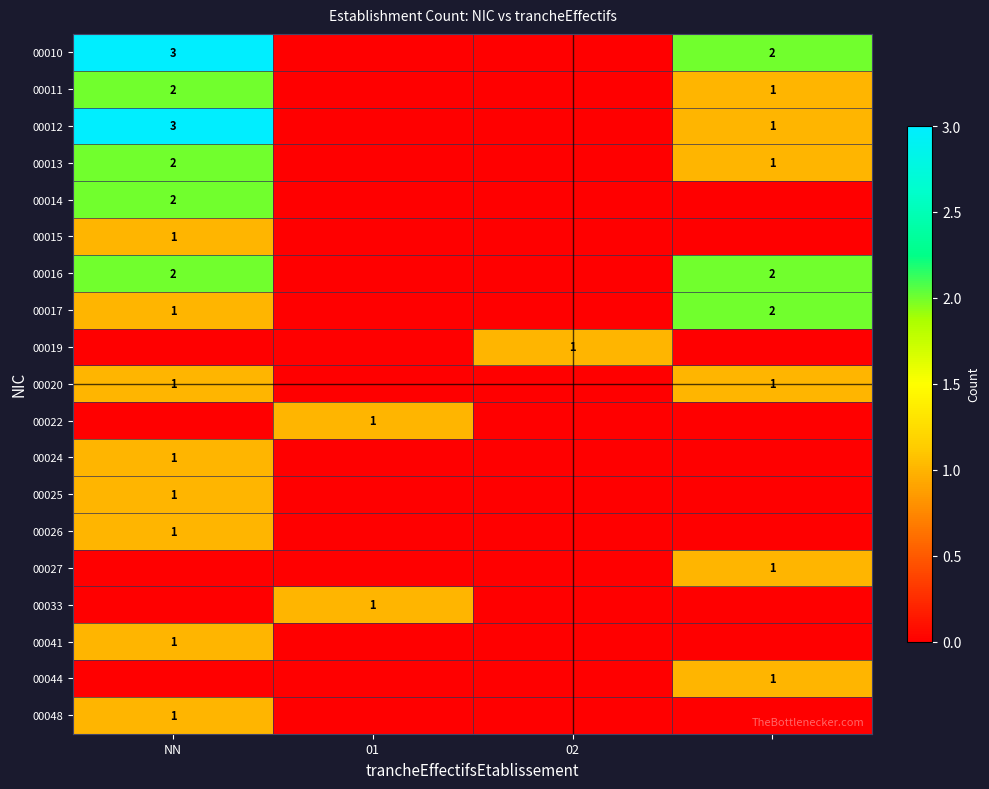

At how many categories does at least one series exceed 2?

1